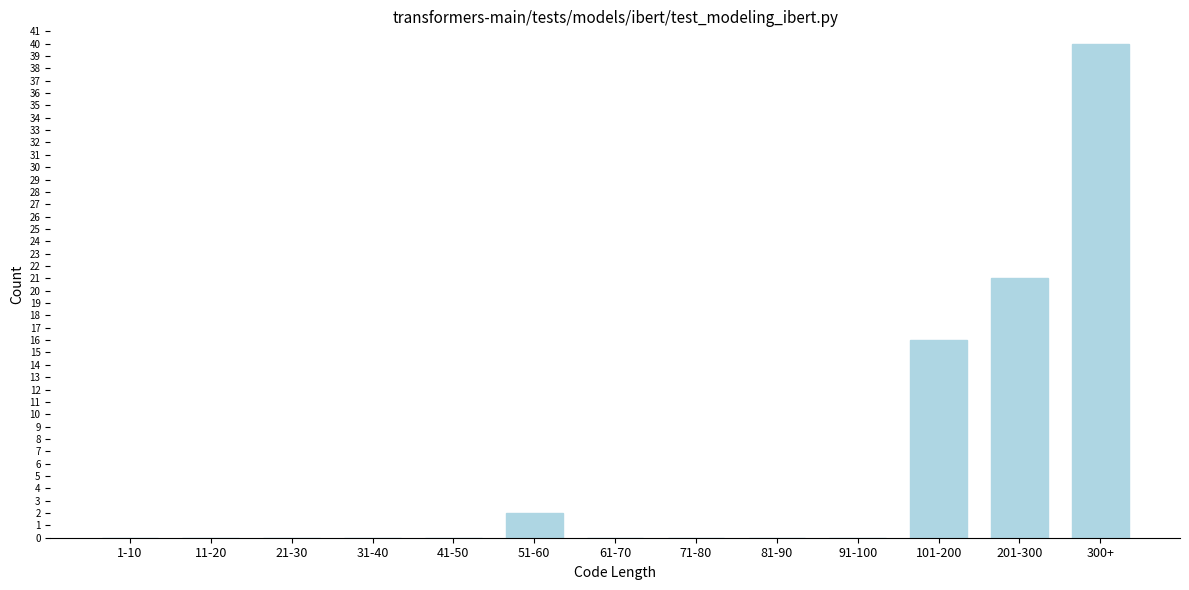

Reading left to right, transcribe all the data shown in this chart.

1-10=0	11-20=0	21-30=0	31-40=0	41-50=0	51-60=2	61-70=0	71-80=0	81-90=0	91-100=0	101-200=16	201-300=21	300+=40